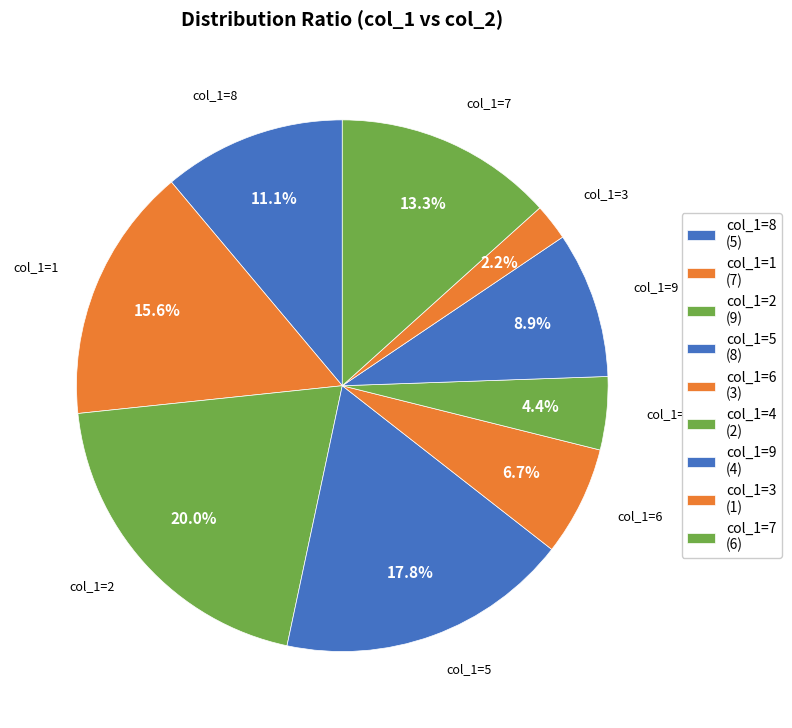

How many slices are in this pie chart?

9